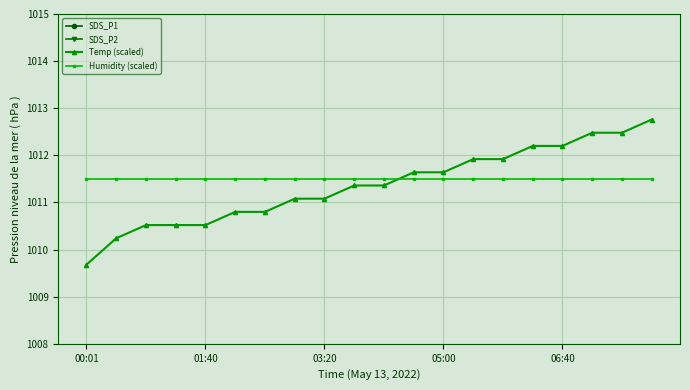

True or false: Humidity (scaled) and Temp (scaled) cross at least once.

True